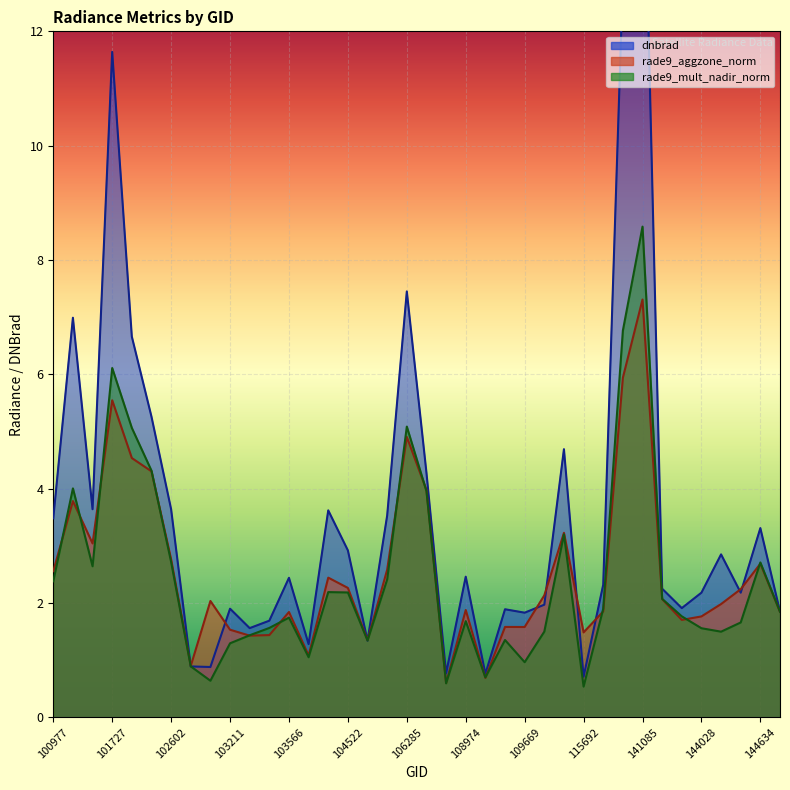

Which series has the largest total across all categories?

dnbrad